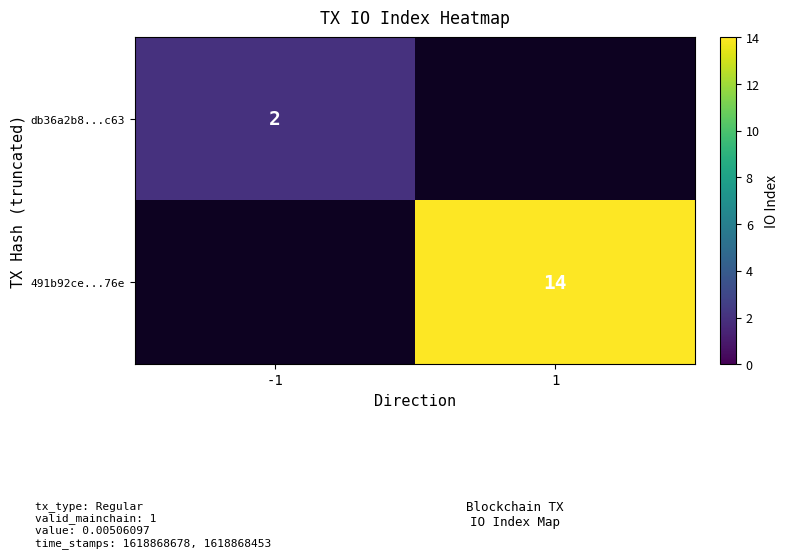

At how many categories does at least one series exceed 8?

1